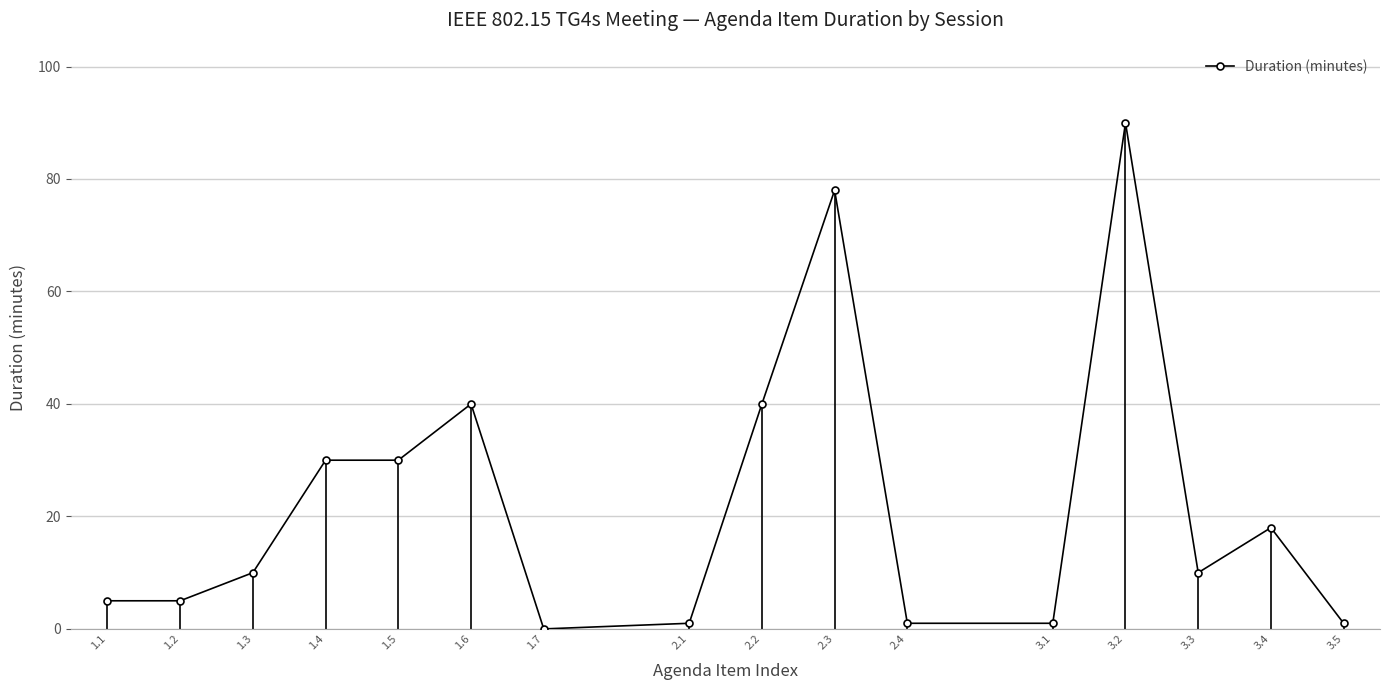

True or false: there are more than 2 points higher than both neighbors.

True